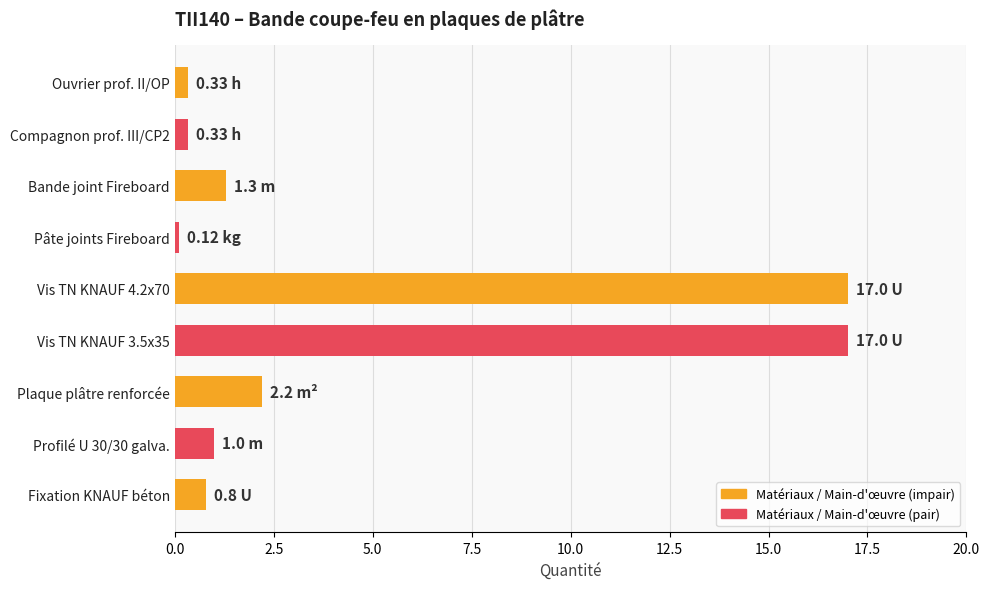

What is the ratio of the value at Vis TN KNAUF 3.5x35 to the value at Plaque plâtre renforcée?

7.7